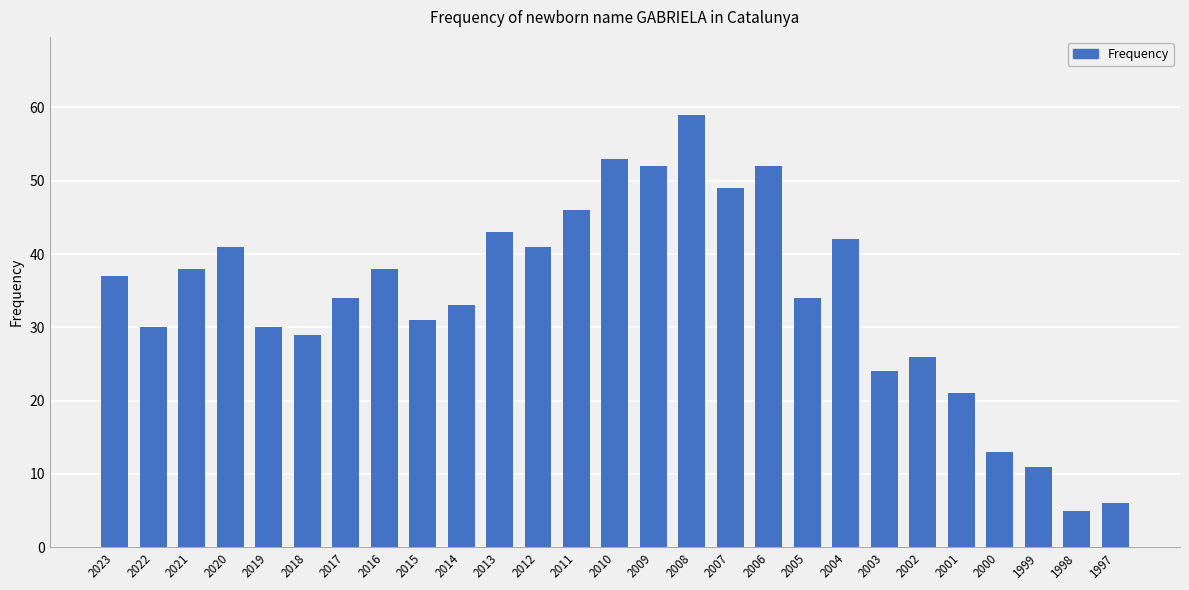

Does the chart contain any negative values?

No